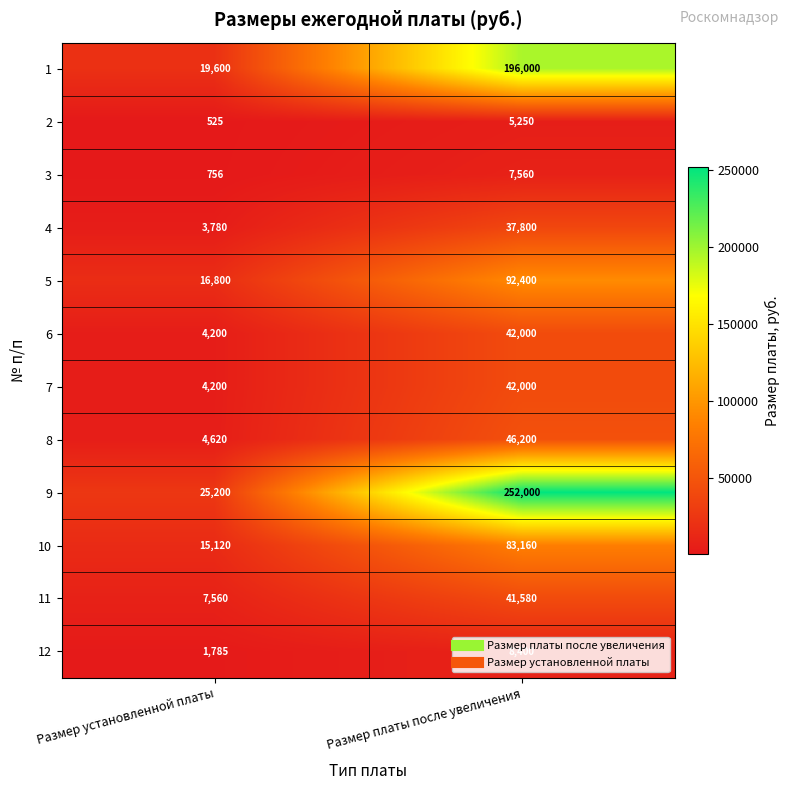

At which category is the sum across all series the highest?

Размер платы после увеличения